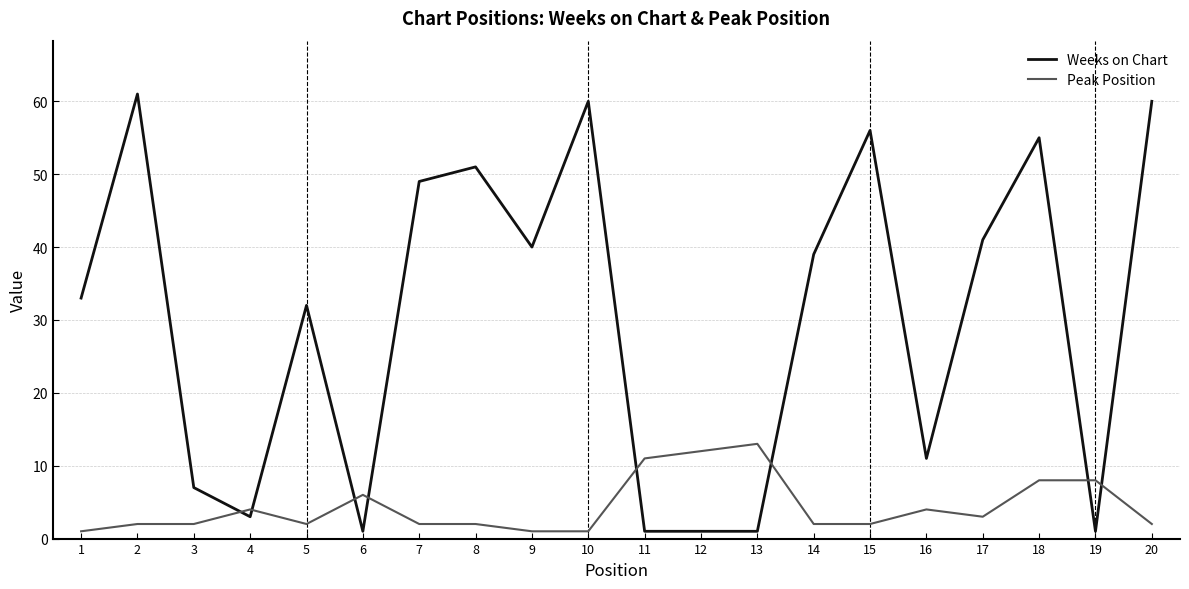

At which label is Weeks on Chart closest to 31?

5